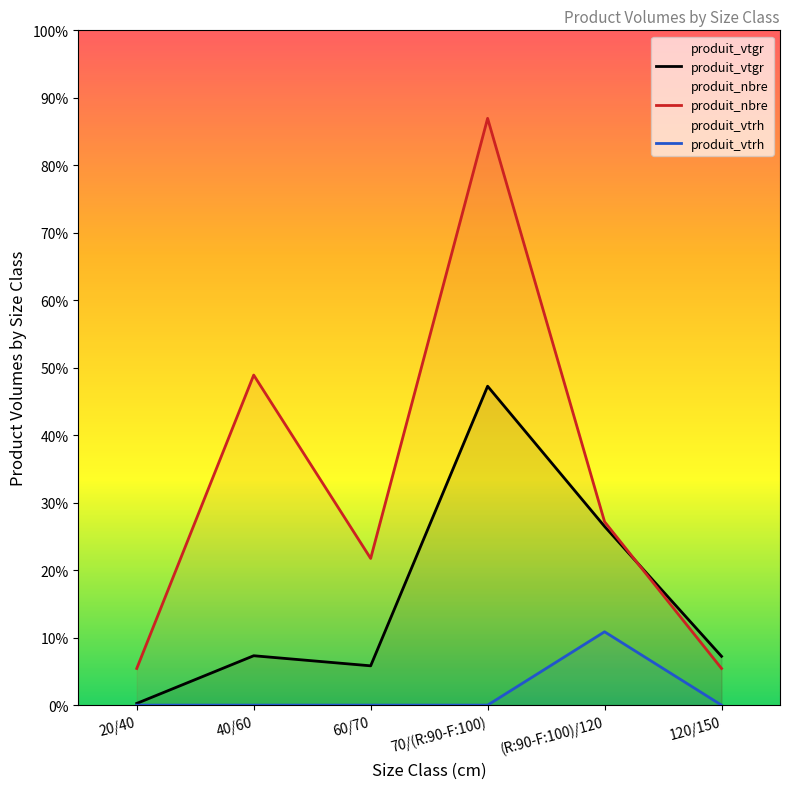

What is the label of the 2nd point from the left?

40/60